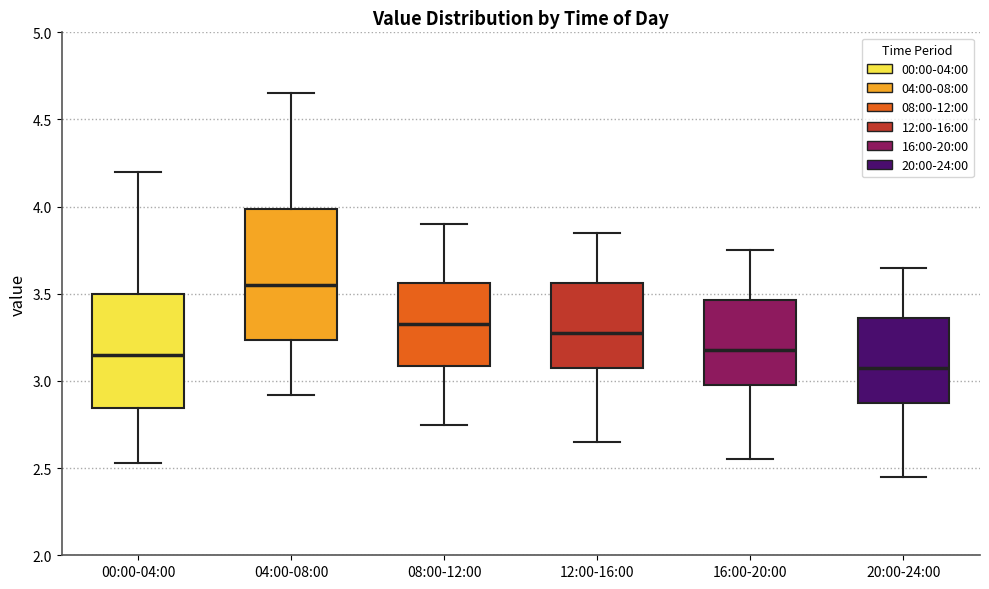

Which box has the highest median line?

04:00-08:00